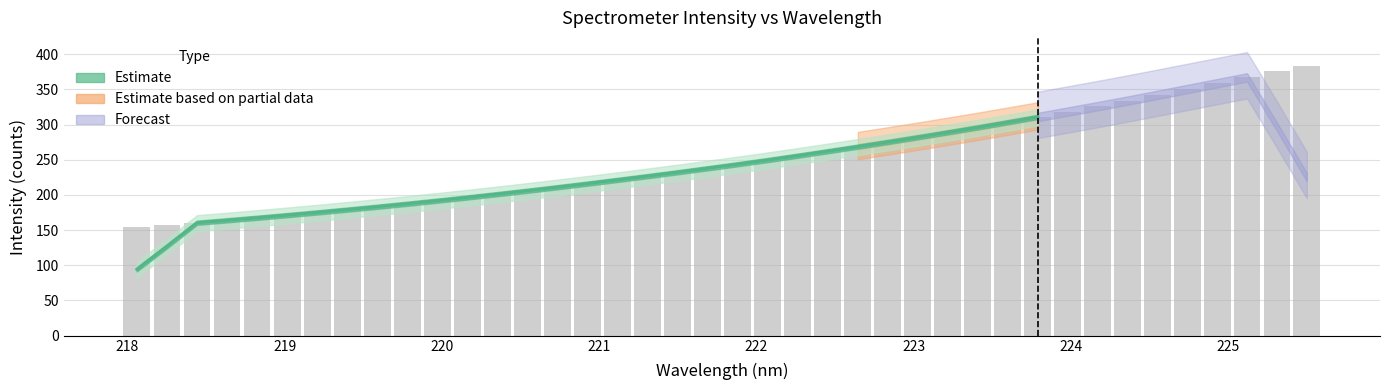

What is the sum of all values?

10027.4